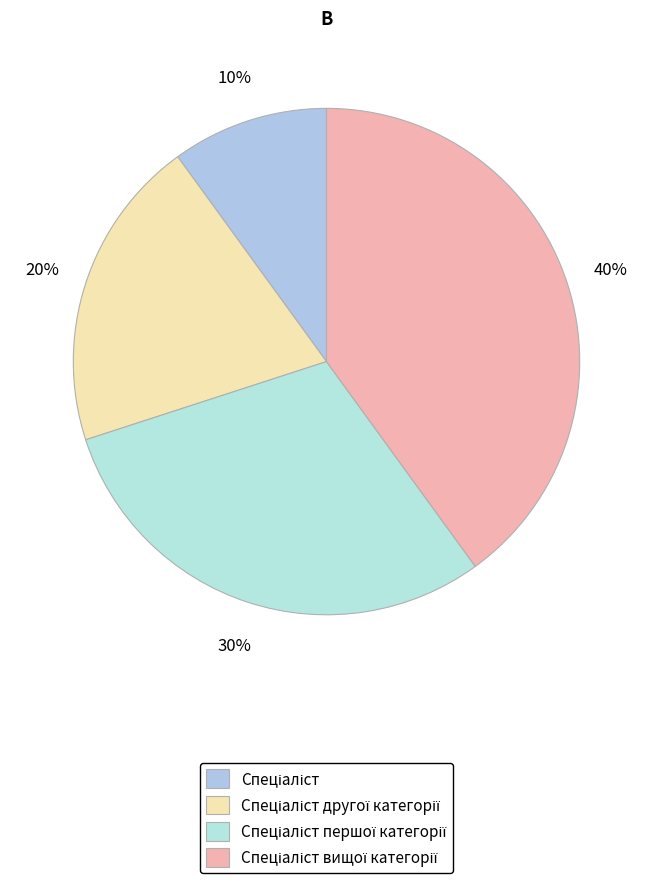

To the nearest percent, what is the average slice percentage?

25%